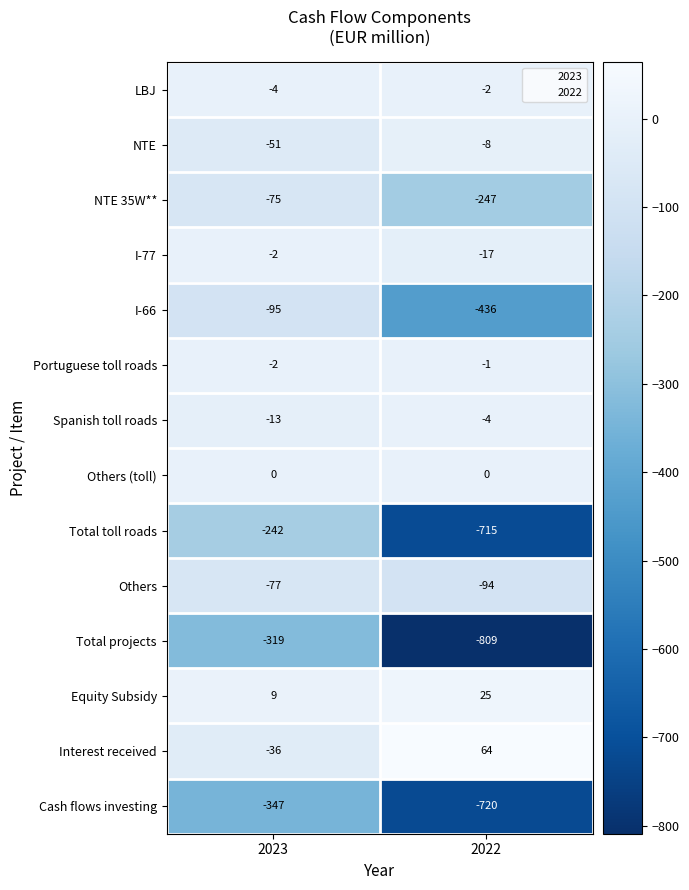

Which category has the lowest value across all series?

2022